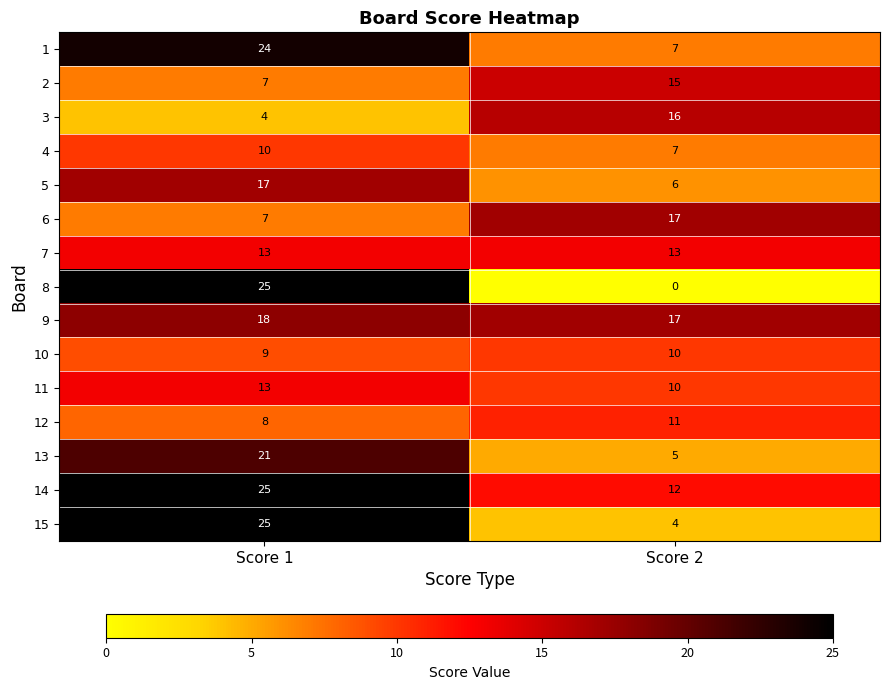

Which category has the highest value across all series?

Score 1